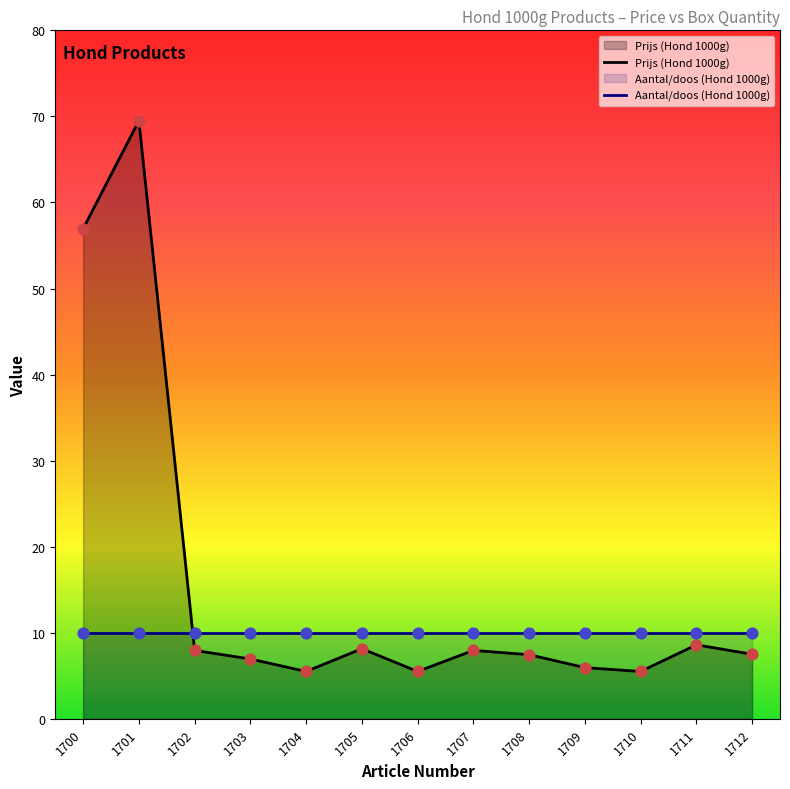

What is the change in value from 1702 to 1705?

+0.2